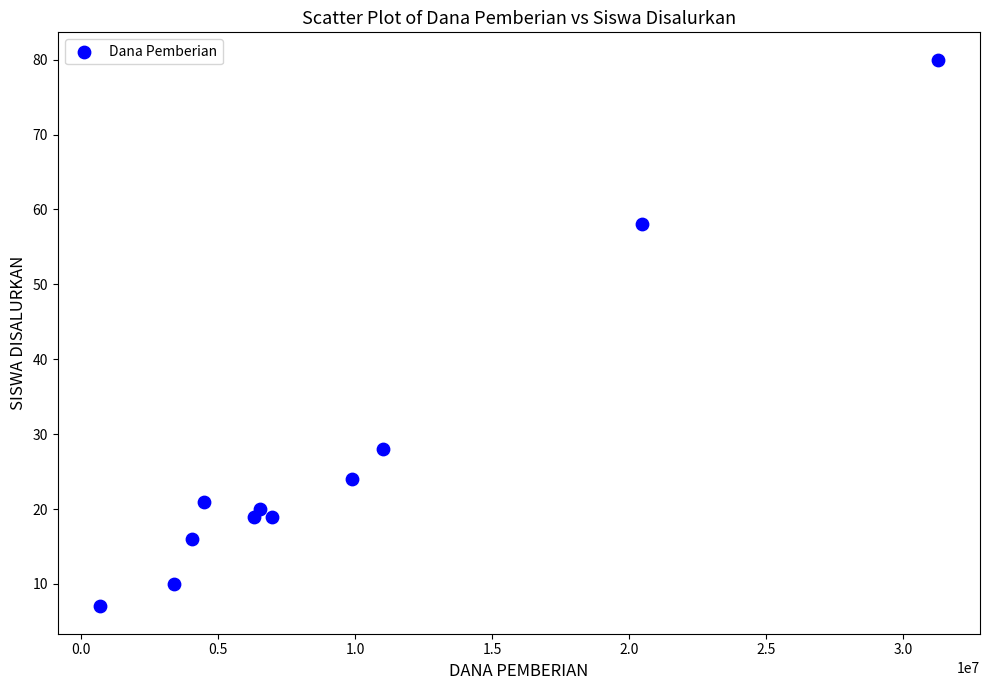

What is the average X value?

9552273